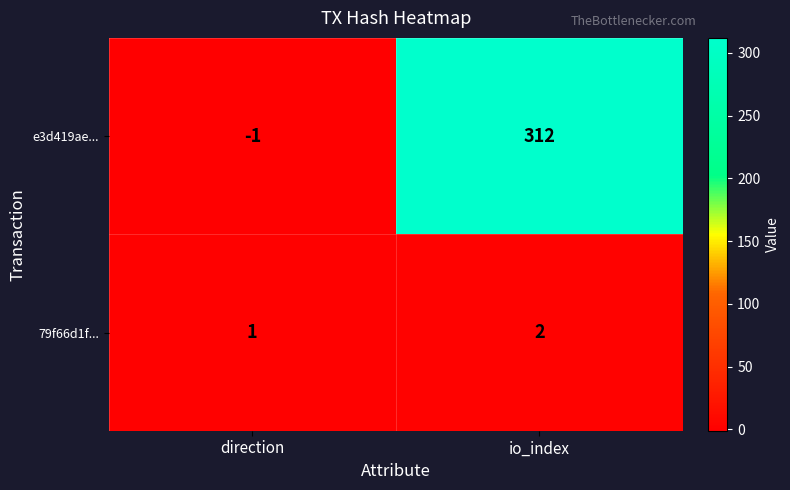

The value of e3d419ae... at direction is -1. True or false?

True